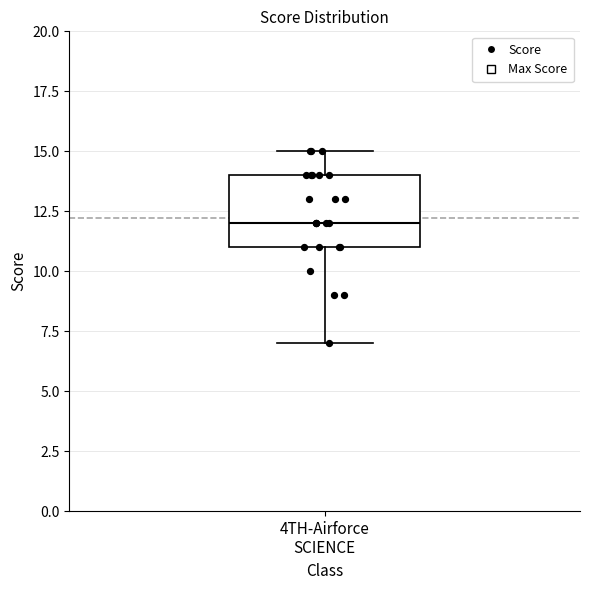

Where is the upper edge of the box for 4TH-Airforce SCIENCE on the y-axis? The values are not printed on the chart, so give them approximately, as read against the axis.

14